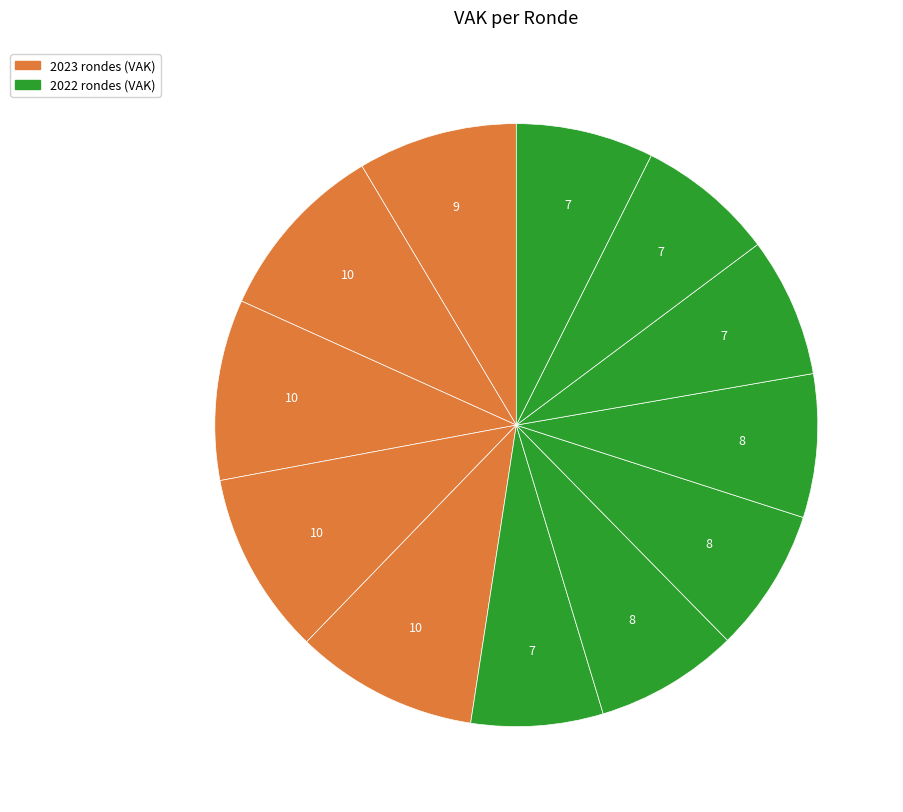

Count the number of slices in the pie.

12